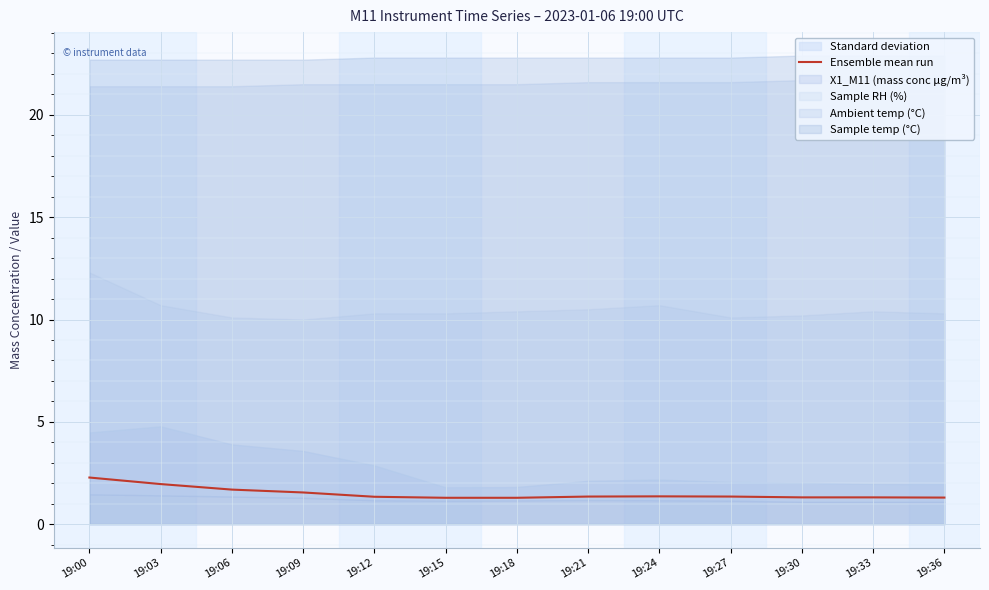

What is the sum of all values?

19.4